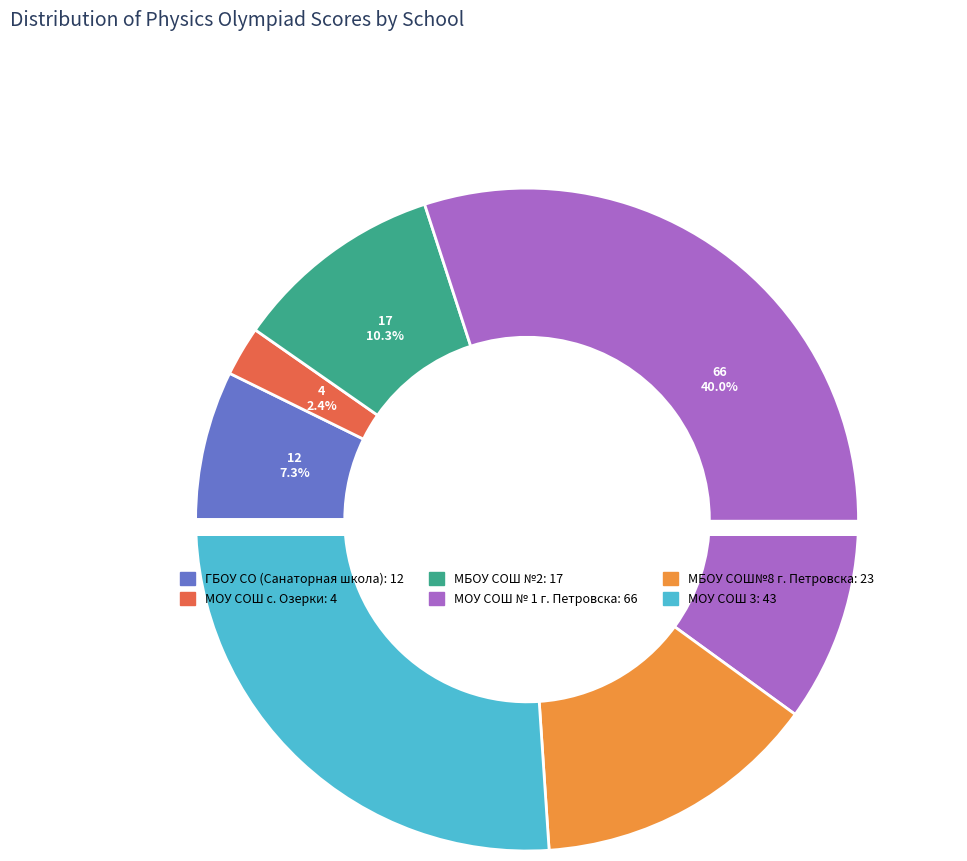

What is the change in value from ГБОУ СО (Санаторная школа) to МБОУ СОШ№8 г. Петровска?

+11